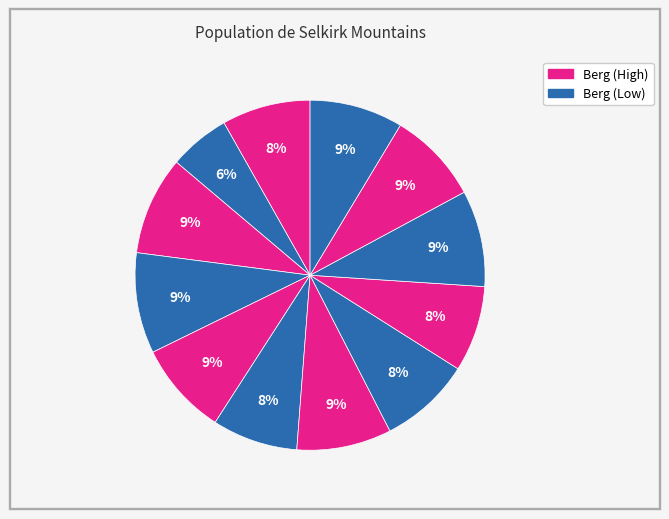

How many slices are in this pie chart?

12